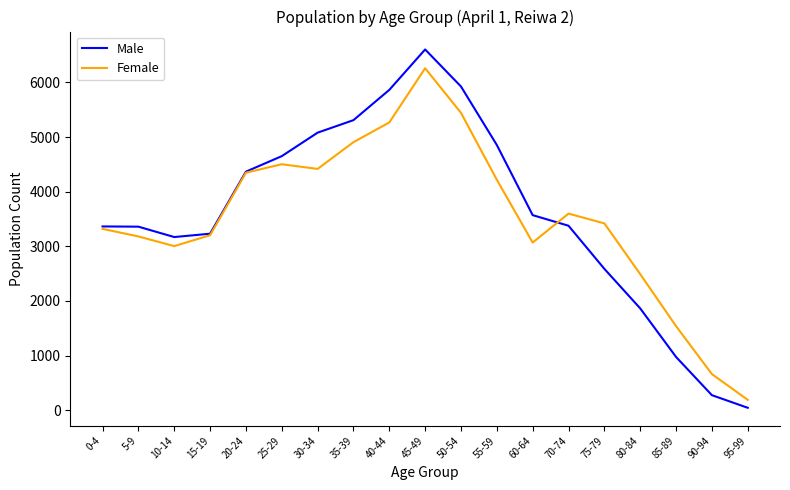

List the series in order of their peak value, highest first.

Male, Female